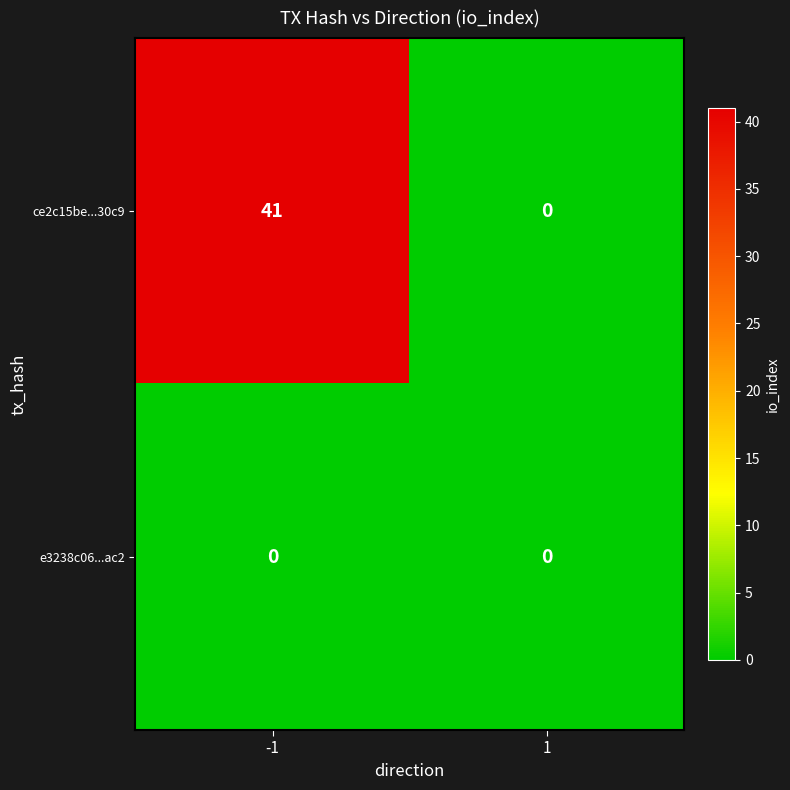

Reading left to right, extract all data points from this chart.

ce2c15be...30c9: -1=41	1=0
e3238c06...ac2: -1=0	1=0